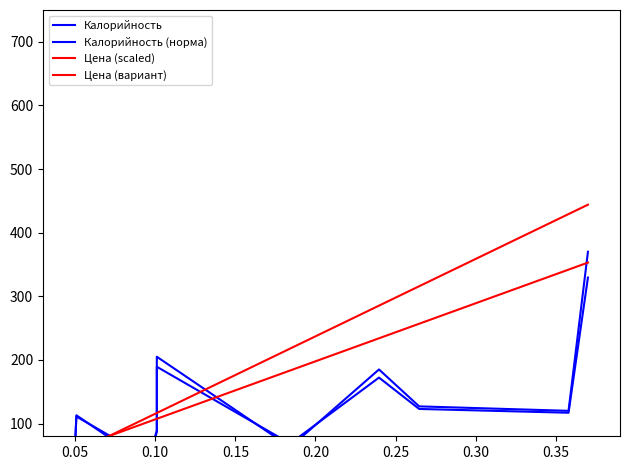

Reading left to right, list all the values displayed in this chart.

Калорийность: 61.0	113.0	55.0	34.0	87.0	205.0	63.0	185.0	127.0	120.0	370.0
Калорийность (норма): 66.8	111.0	61.8	43.9	89.0	189.2	68.5	172.2	123.0	117.0	329.5
Цена (scaled): 54.5	55.5	96.8	110.1	116.6	116.6	217.9	285.3	315.8	429.3	444.0
Цена (вариант): 60.9	61.7	92.6	102.5	107.5	107.5	183.4	234.0	256.9	342.0	353.0